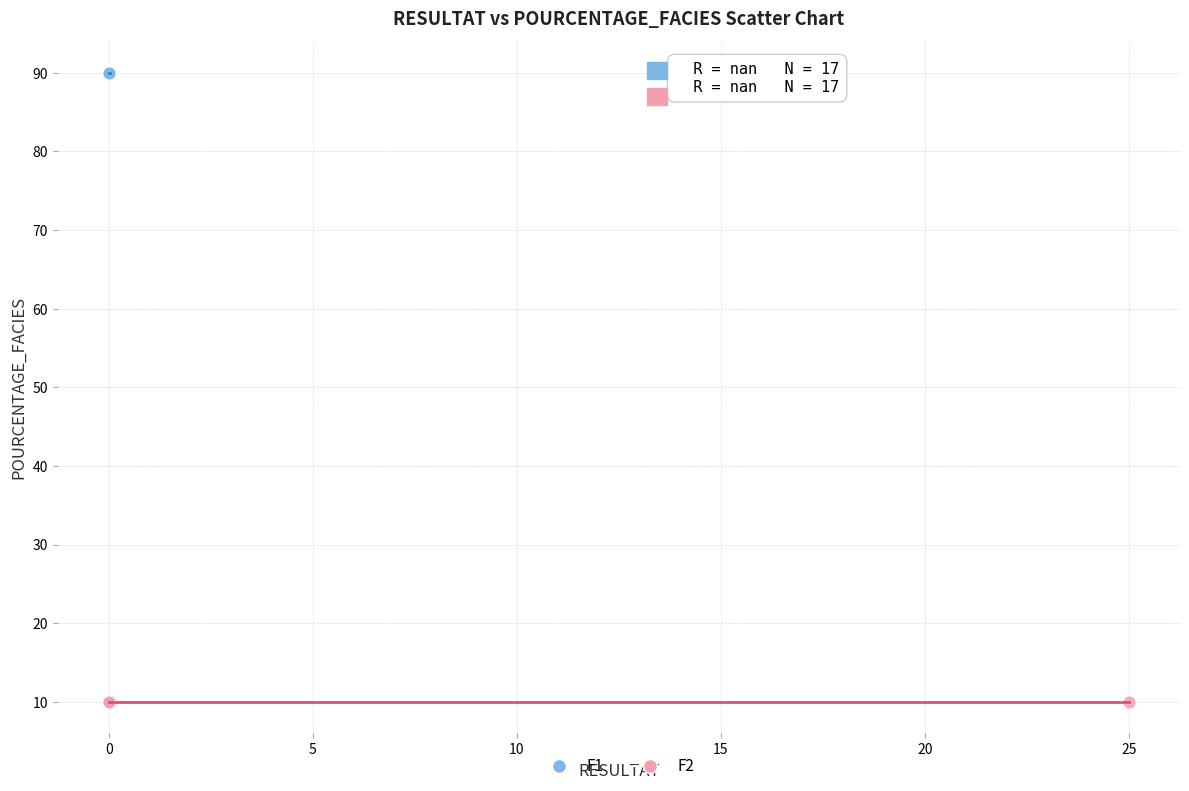

Which series reaches the maximum Y coordinate?

F1